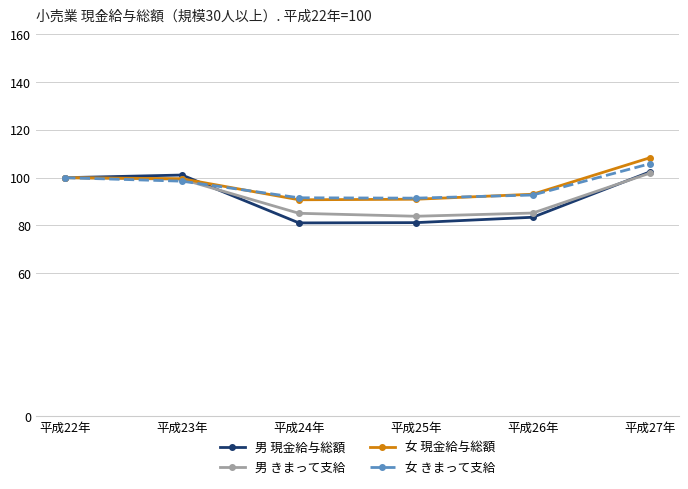

What is the difference between the maximum and second lowest values in the 女 現金給与総額 series?

17.4